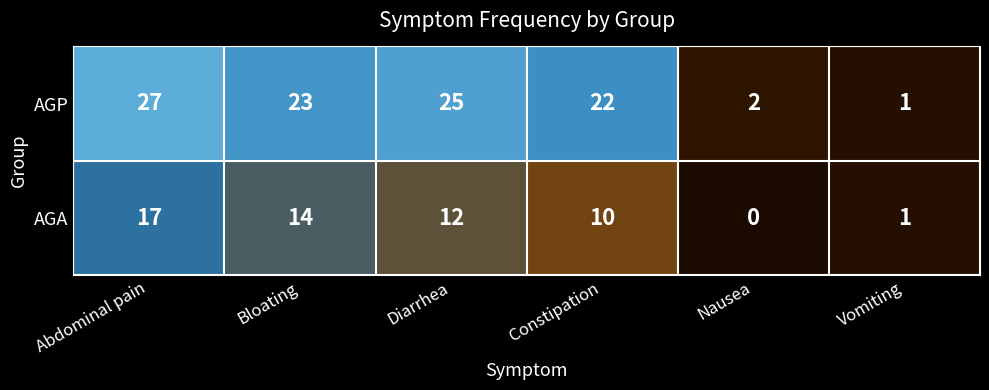

The AGA series shows 0 at Nausea. True or false?

True